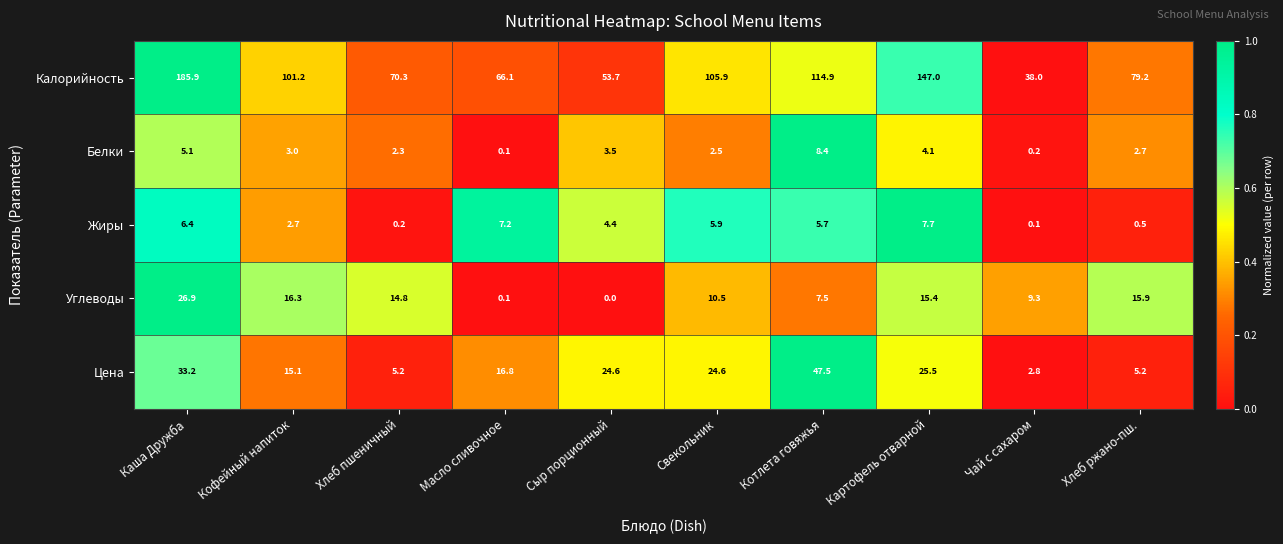

Rank the categories by Углеводы value from highest to lowest.

Каша Дружба, Кофейный напиток, Хлеб ржано-пш., Картофель отварной, Хлеб пшеничный, Свекольник, Чай с сахаром, Котлета говяжья, Масло сливочное, Сыр порционный